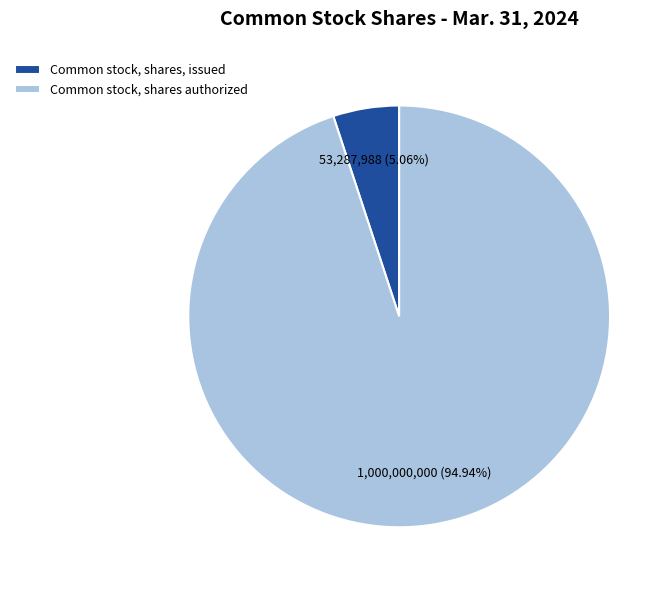

Does any single category account for the majority?

Yes